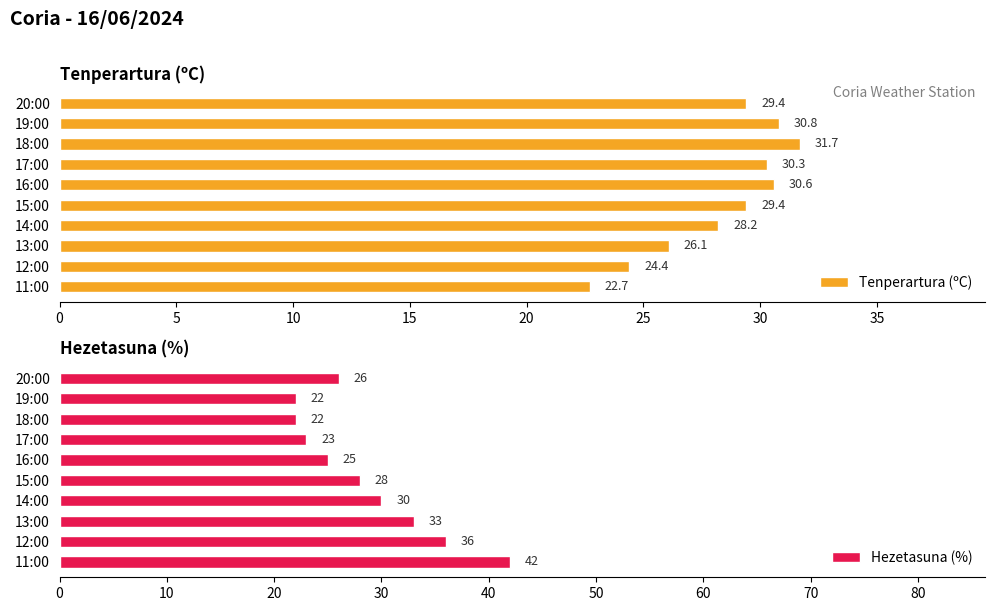

How many series are shown in this chart?

2